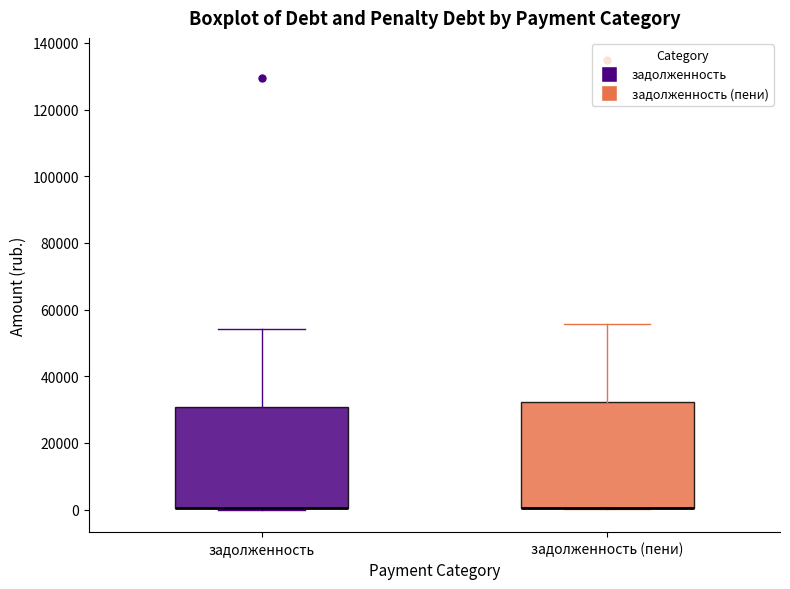

Reading left to right, transcribe this box plot: for each box, give where its median line is, the range the box spans, and where its two whiskers end, as read against the y-axis. The values are not printed on the chart, so give them approximately, as read against the axis.

задолженность: median 0 (drawn on the box's lower edge), box 0 to 30000, whiskers 0 to 54000
задолженность (пени): median 0 (drawn on the box's lower edge), box 0 to 32000, whiskers 0 to 56000